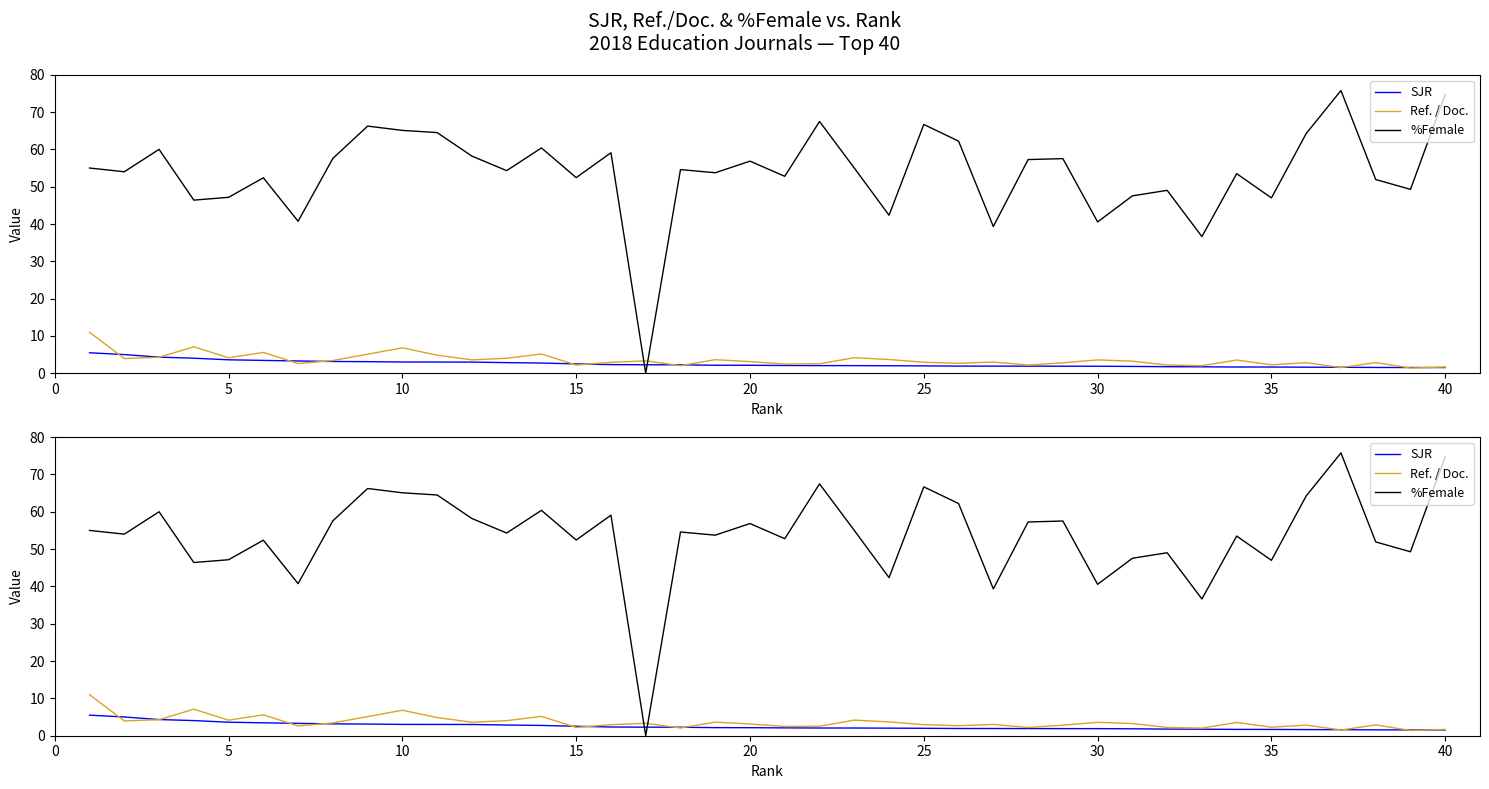

The SJR series shows 3.2 at 16. True or false?

False